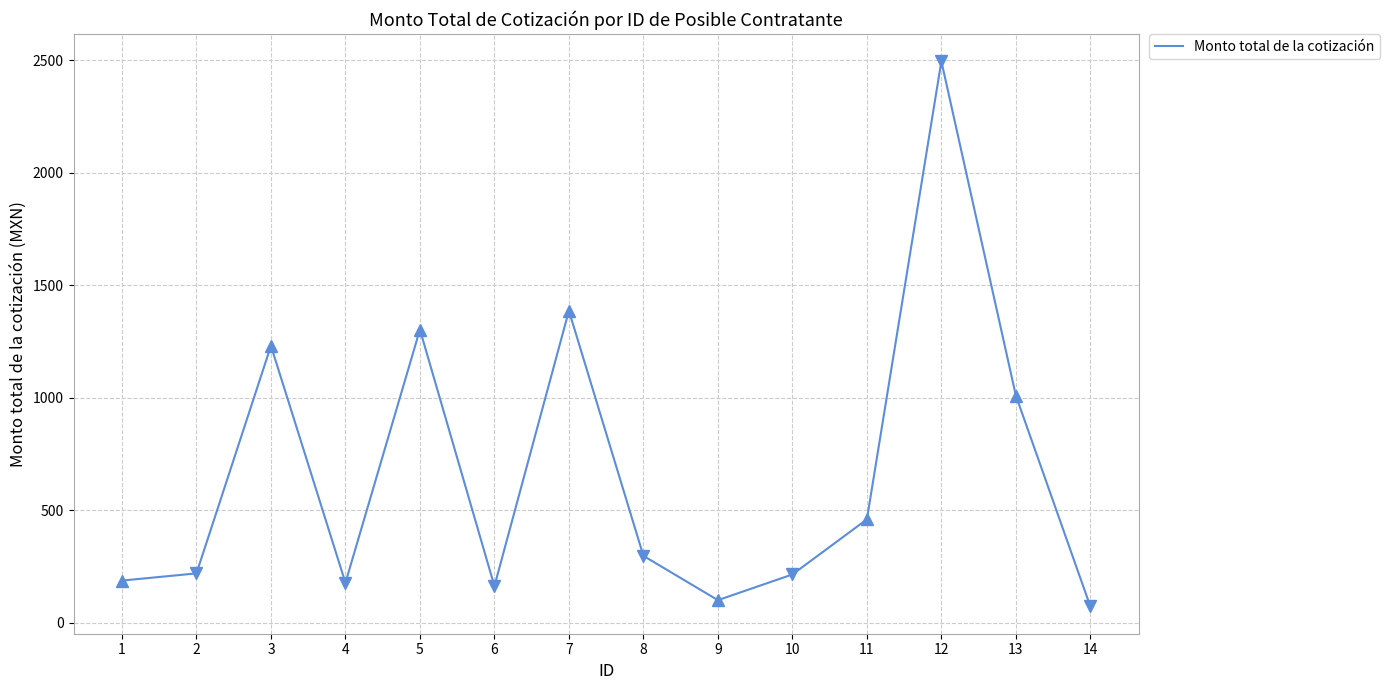

What is the sum of all values?

9311.0